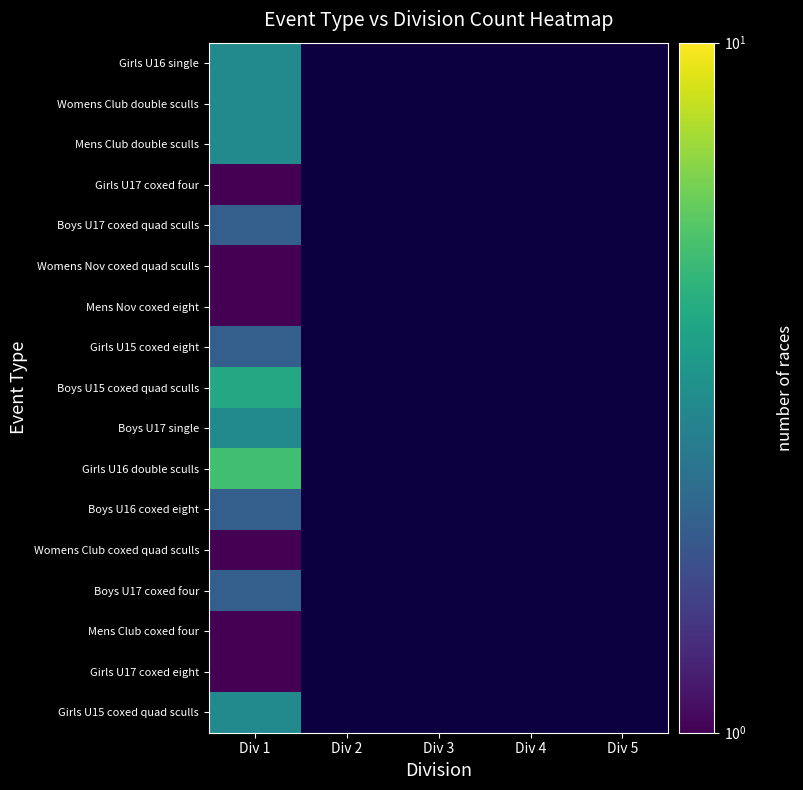

How many values in Boys U17 coxed quad sculls are above zero?

1